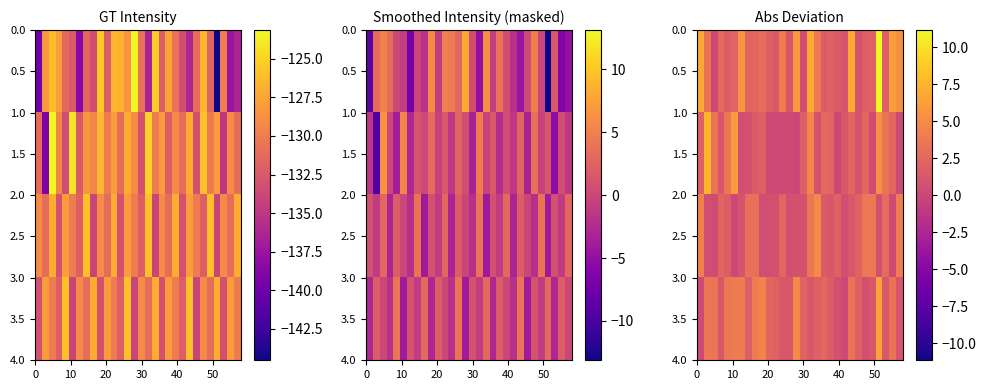

What is the greatest value displayed?

11.2